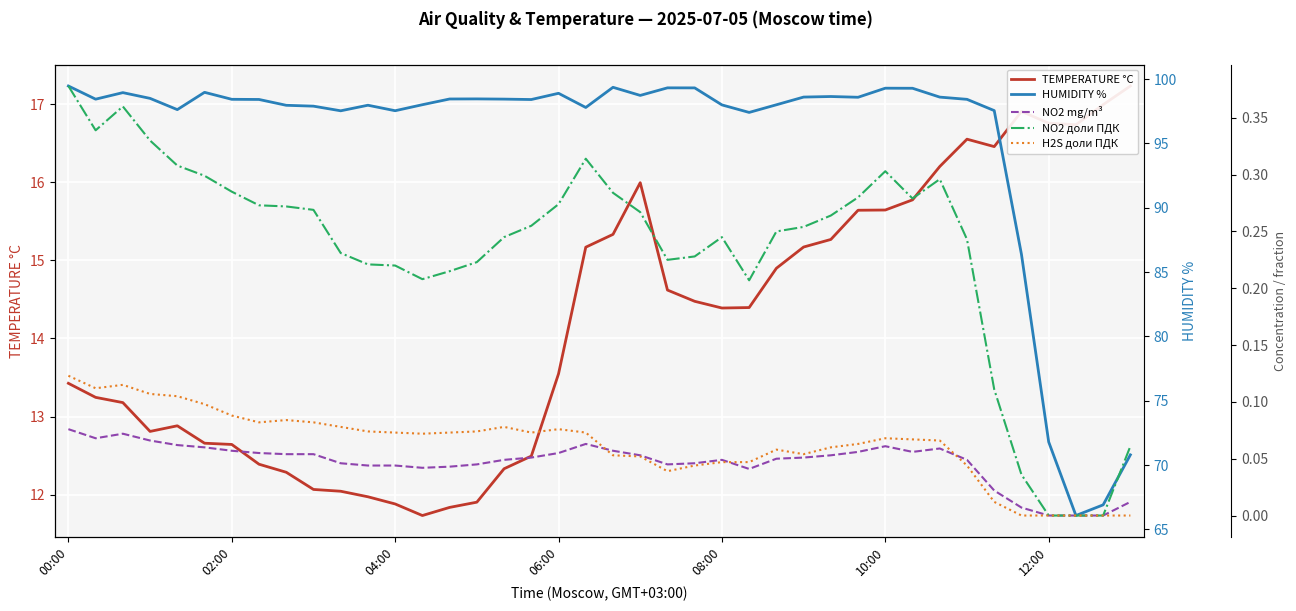

What position from the left is 26?

27